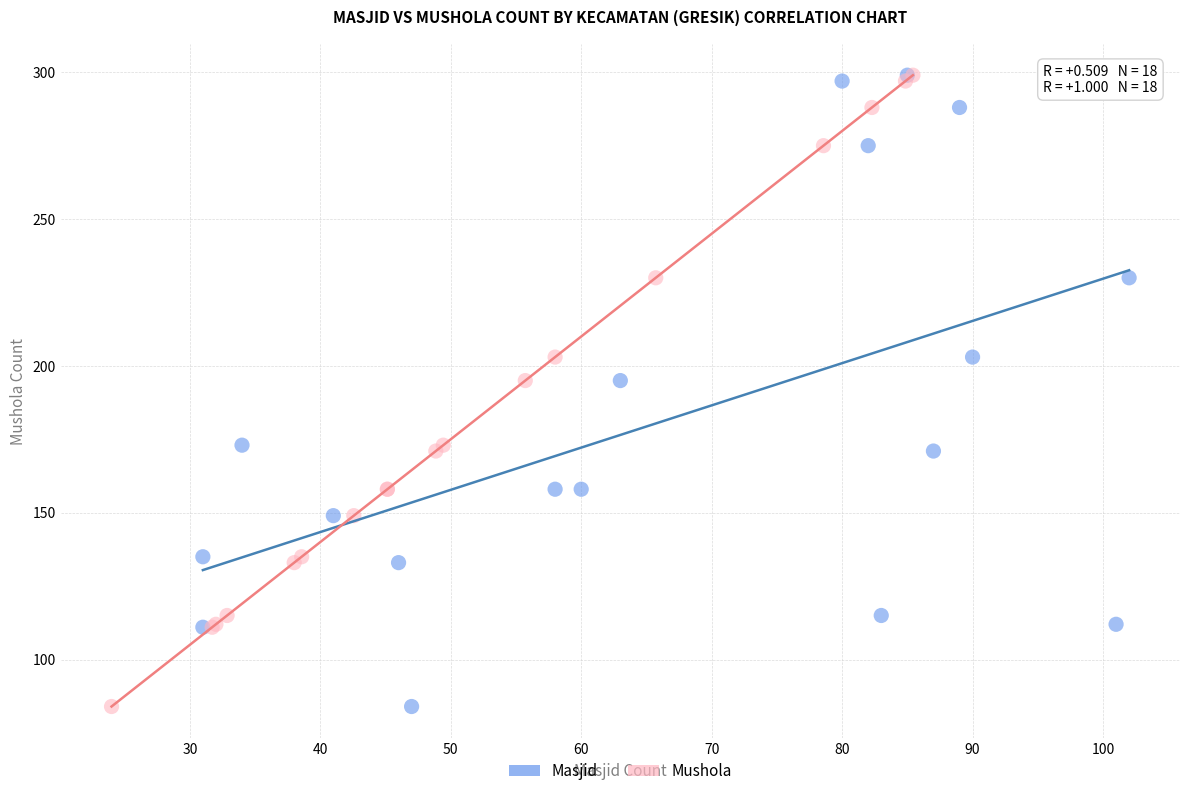

What are all the series names shown in the legend?

Masjid, Mushola